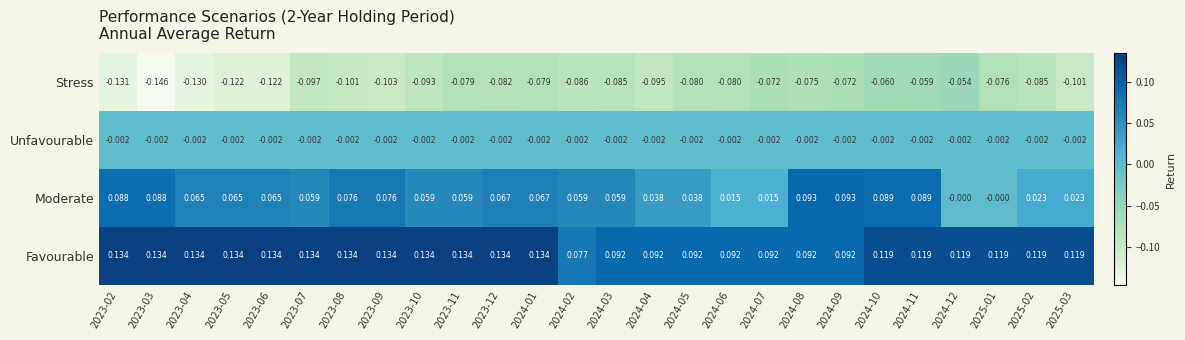

What is the difference between the highest and lowest values at 2024-11?

0.2